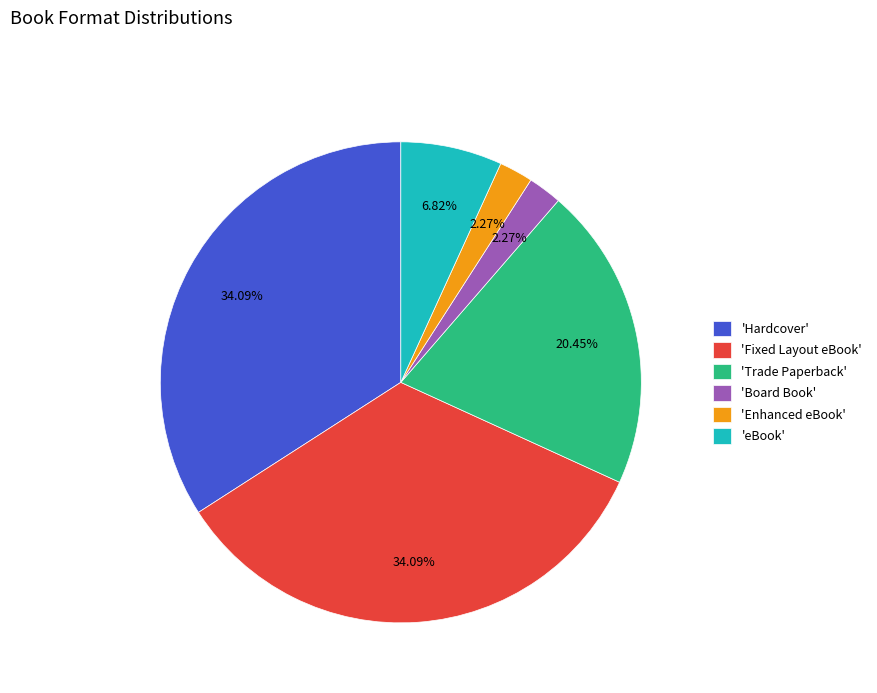

Is 'Board Book' the majority of the pie?

No